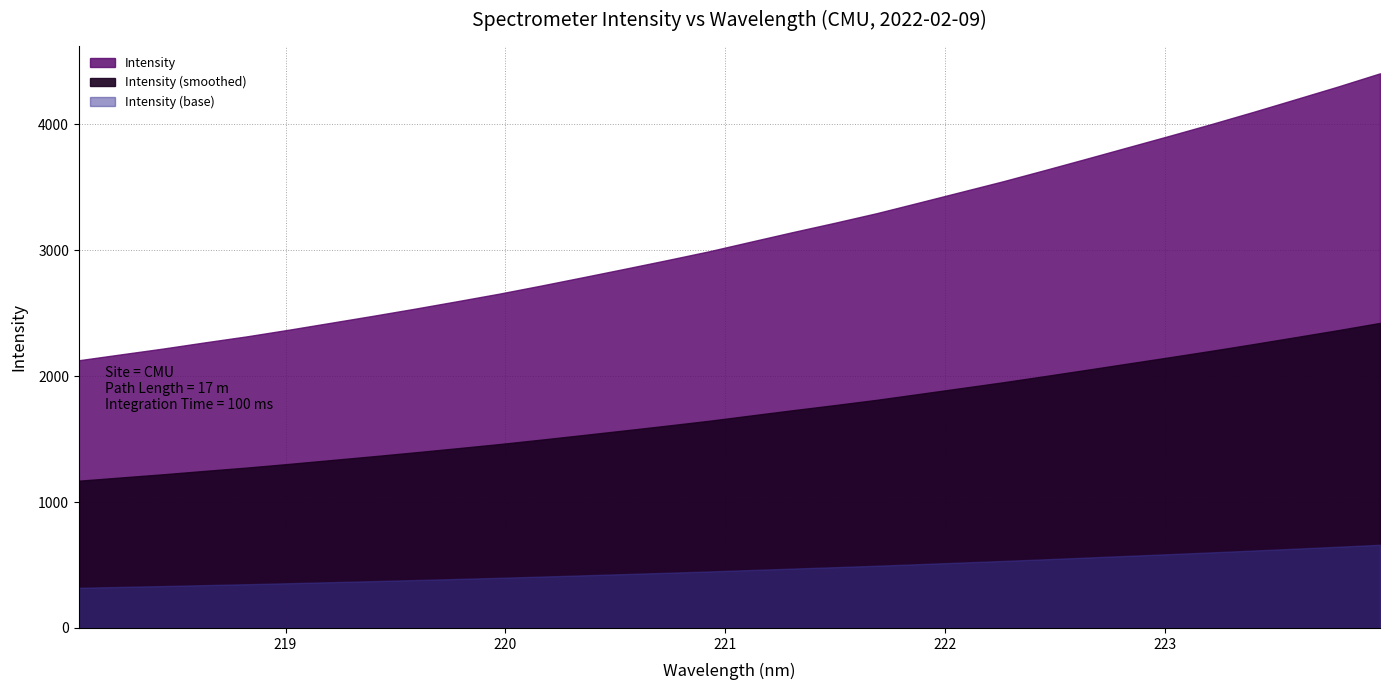

What is the change in value from 220.1623 to 222.8355?

+1100.0